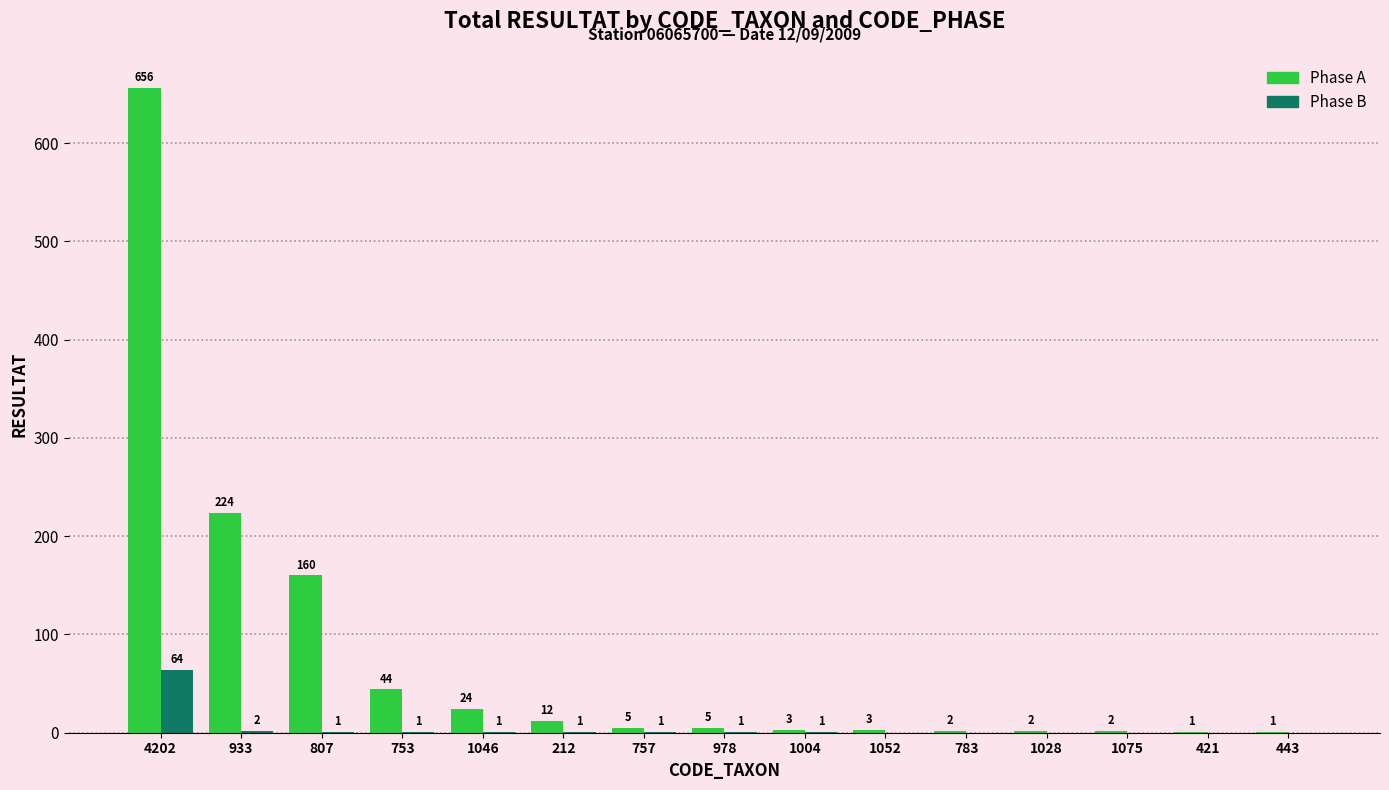

Is it true that Phase B equals -37 at 443?

False